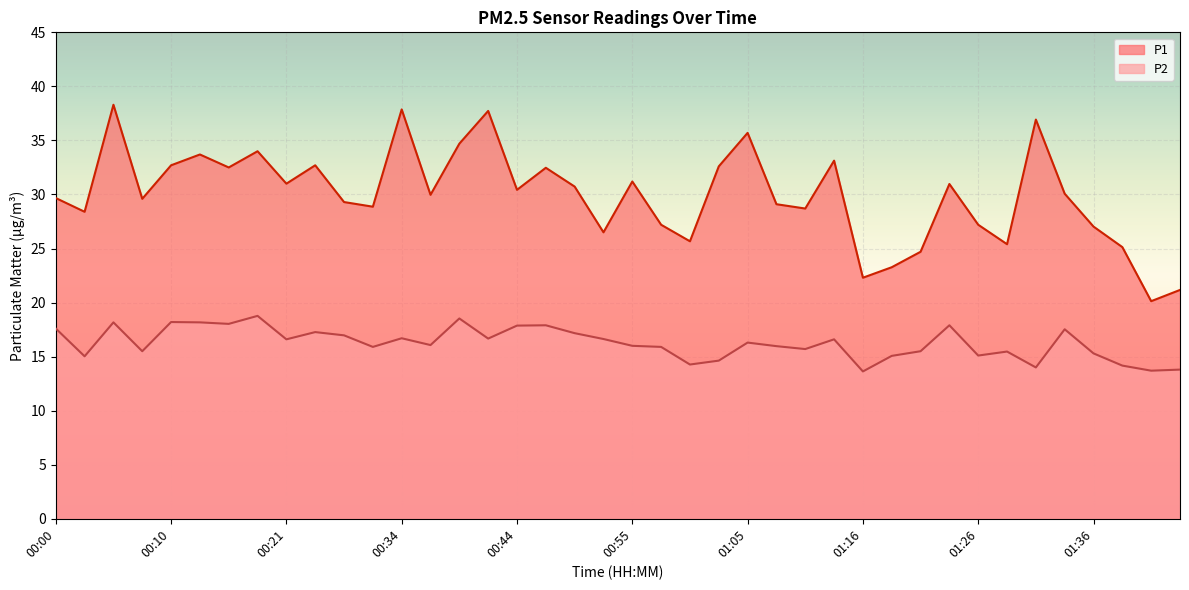

At how many categories does at least one series exceed 28?

28